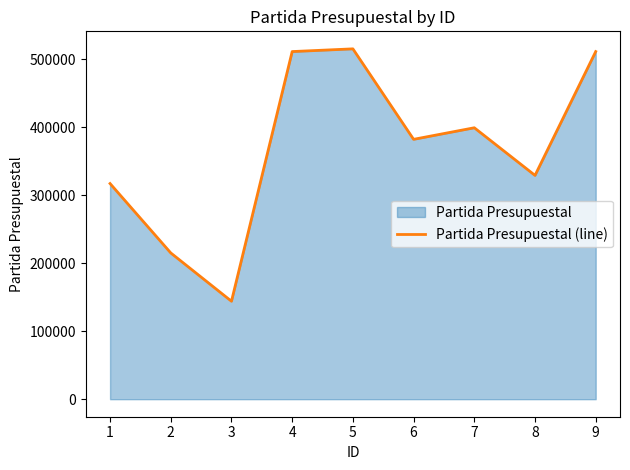

What is the minimum value shown in the chart?

144001